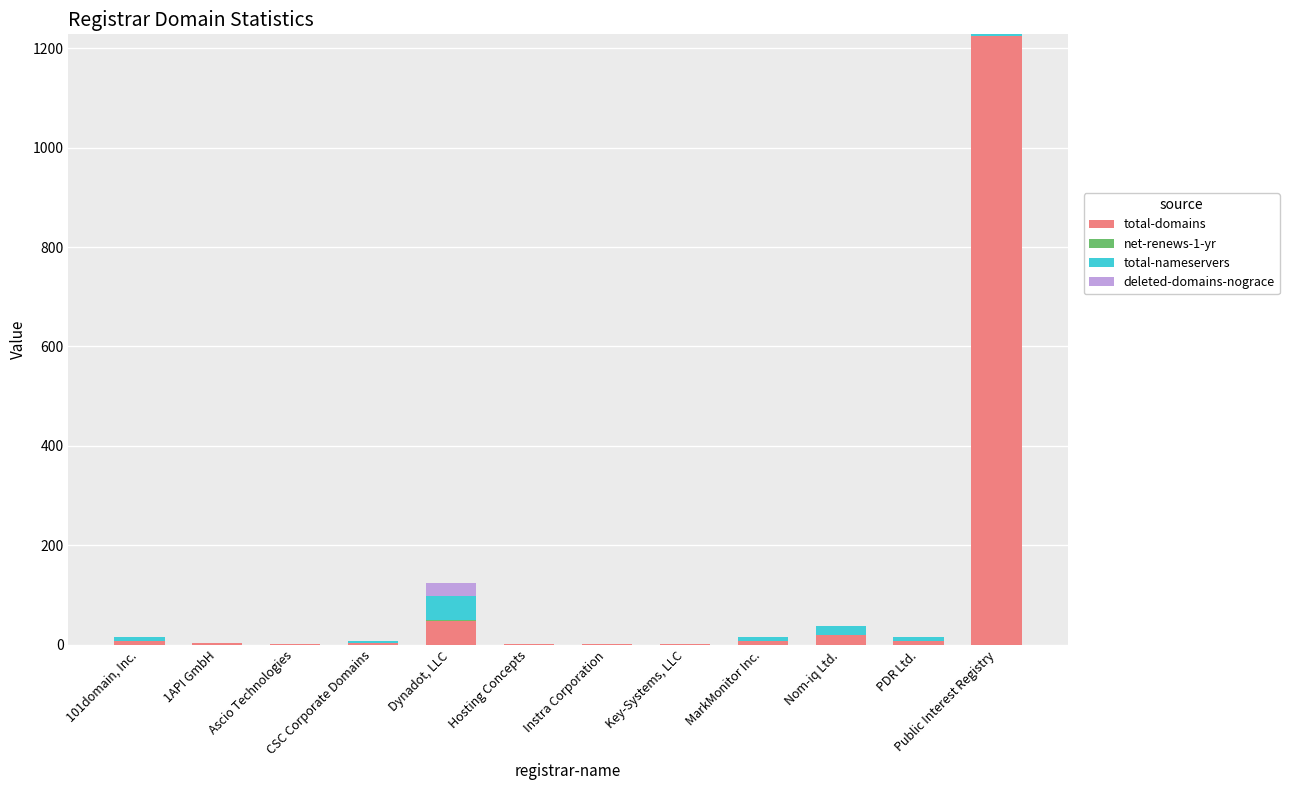

At which category is the sum across all series the highest?

Public Interest Registry